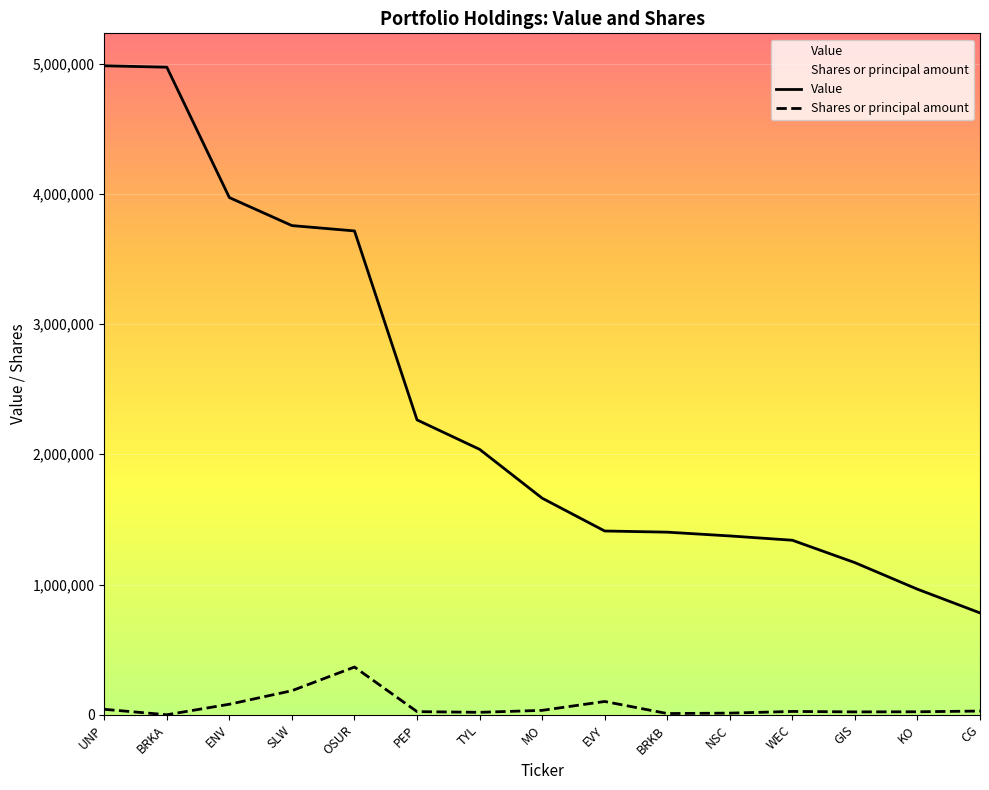

Is this an area chart (filled region under the line)?

No